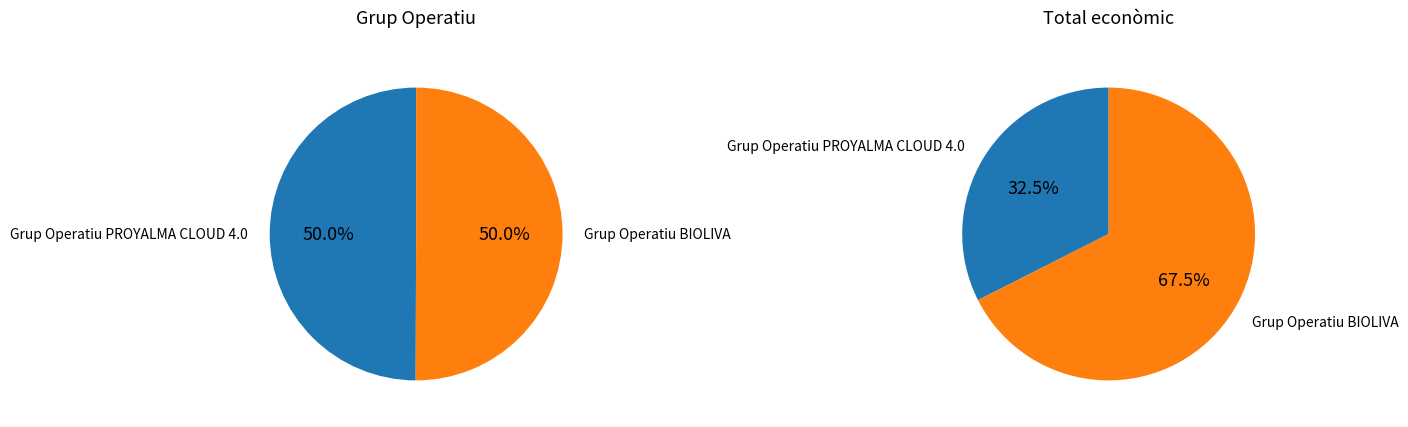

How many segments does this pie chart have?

2